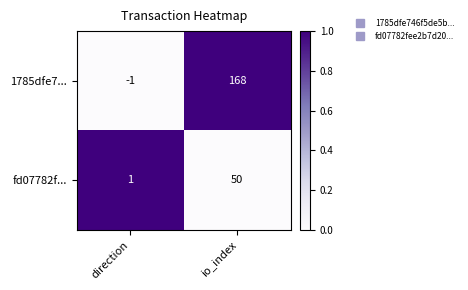

What is the sum of all fd07782f... values?

51